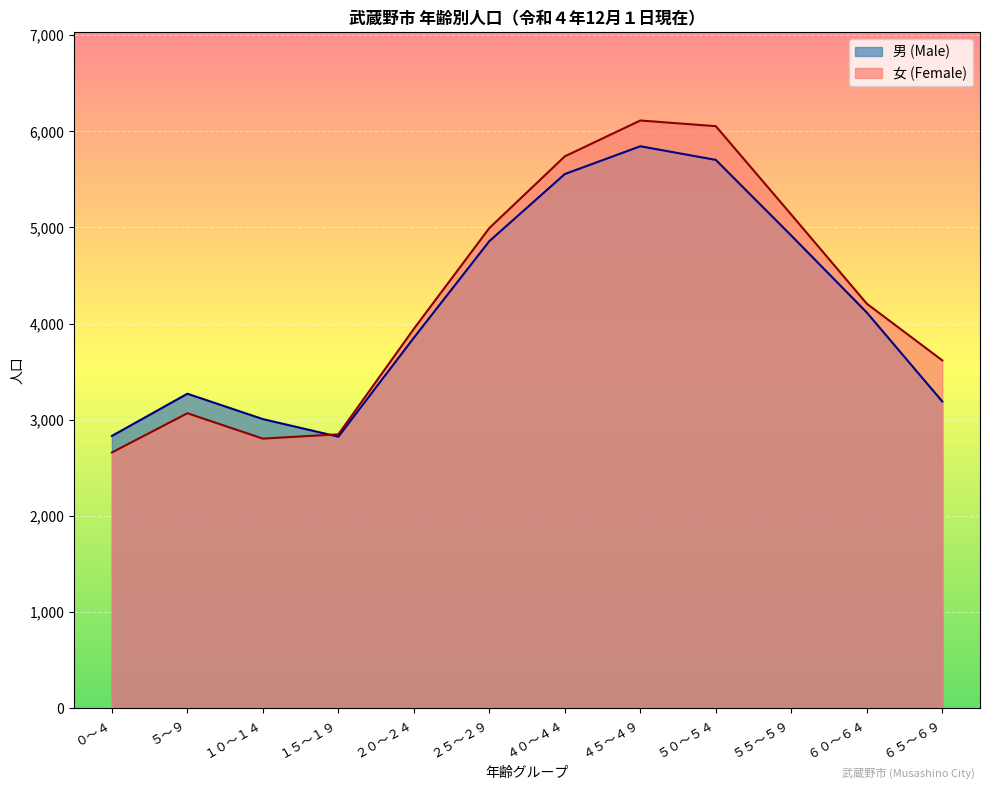

How many interior local valleys does the 男 (Male) series have?

1